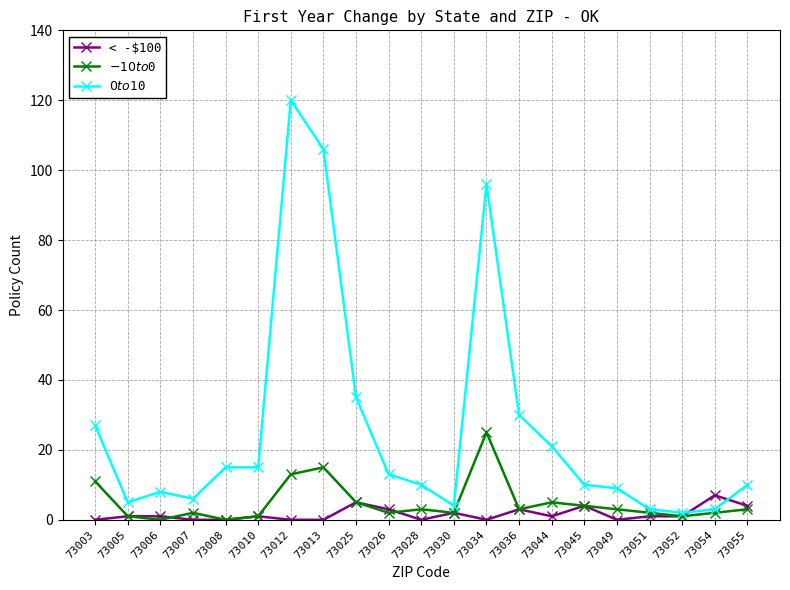

What is the greatest value displayed?

120